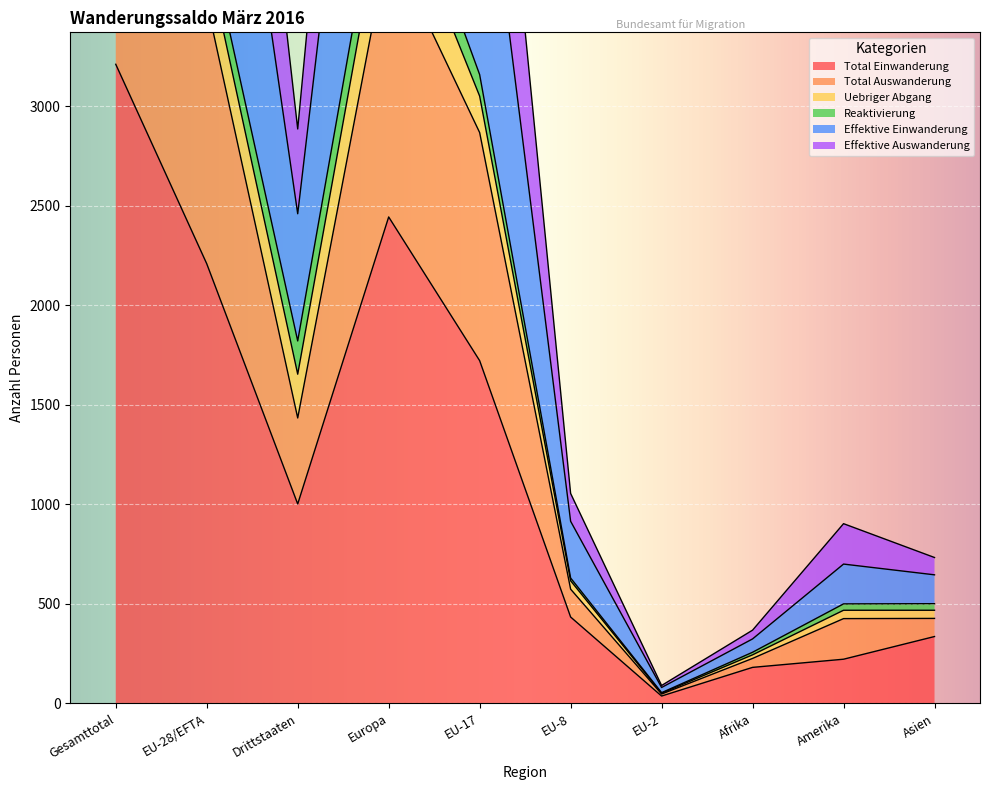

What value does the Total Einwanderung series have at Afrika?

181